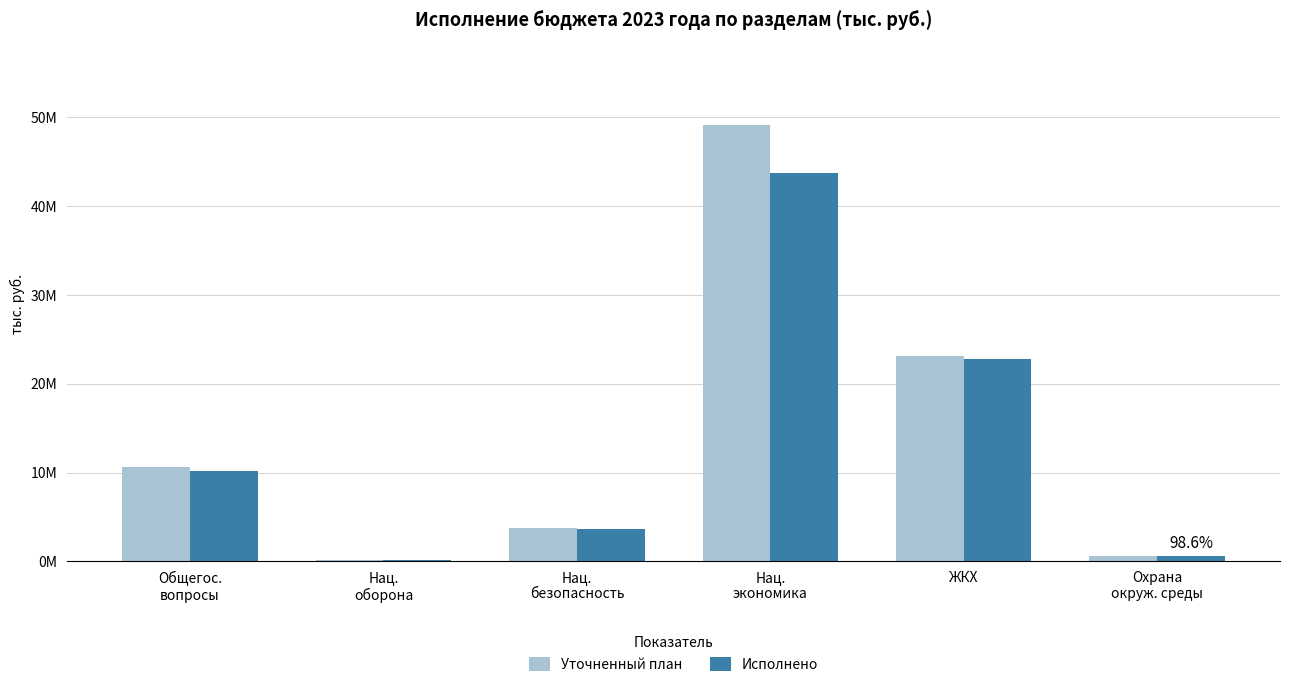

Rank the series by their maximum value, from lowest to highest.

Исполнено, Уточненный план